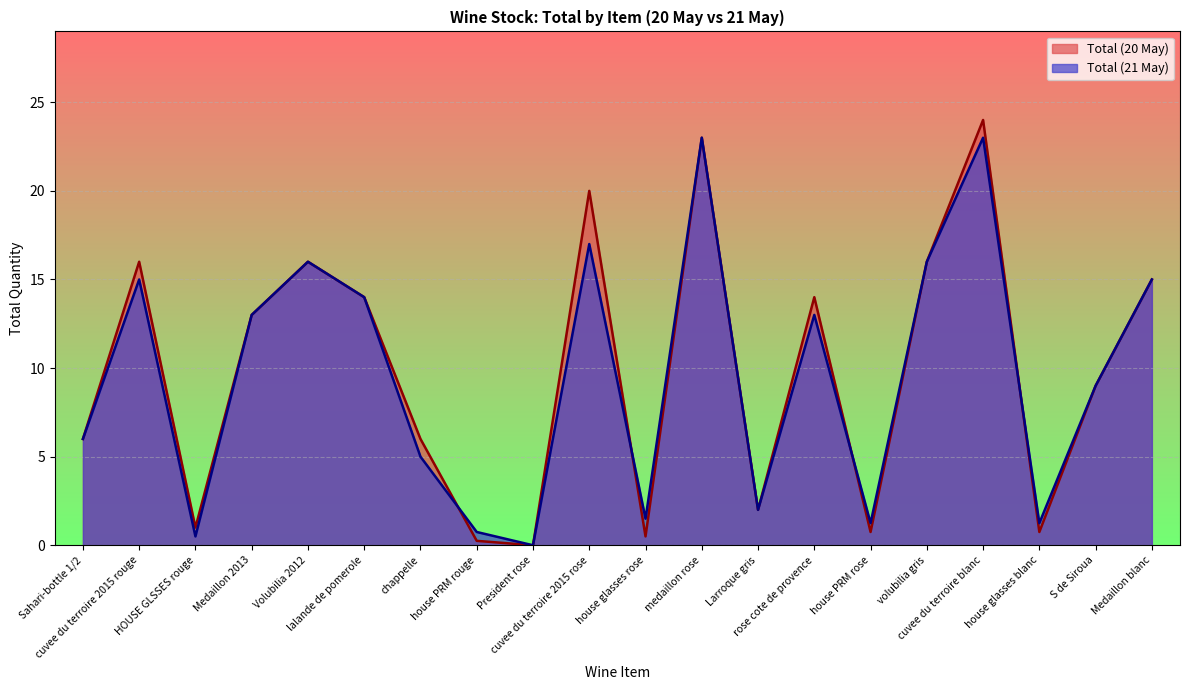

Rank the series by their maximum value, from highest to lowest.

Total (20 May), Total (21 May)